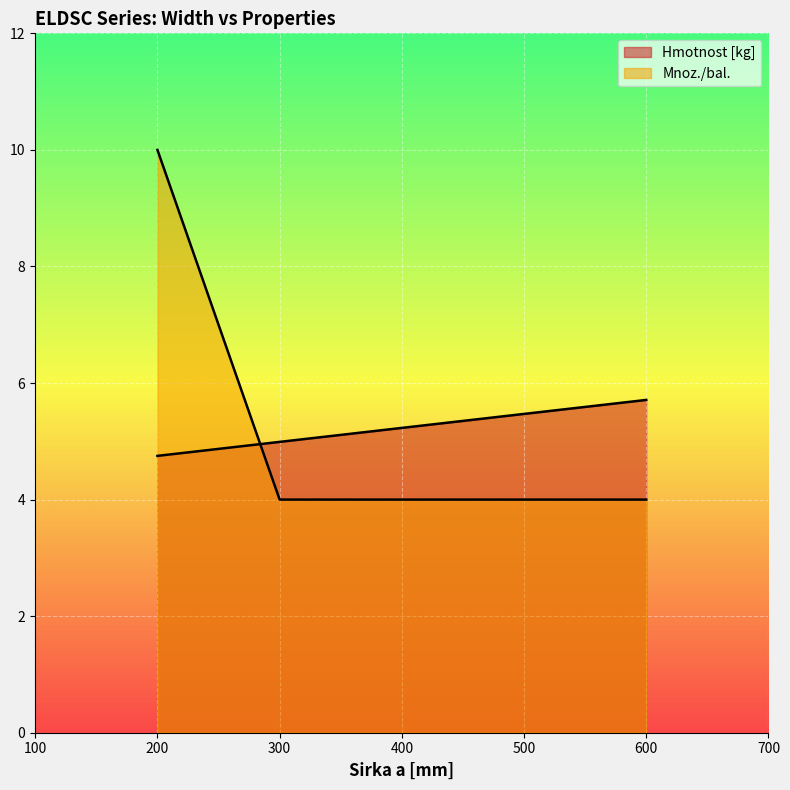

Reading right to left, transcribe all the data shown in this chart.

Hmotnost [kg]: 600=5.7	500=5.5	400=5.2	300=5.0	200=4.8
Mnoz./bal.: 600=4.0	500=4.0	400=4.0	300=4.0	200=10.0